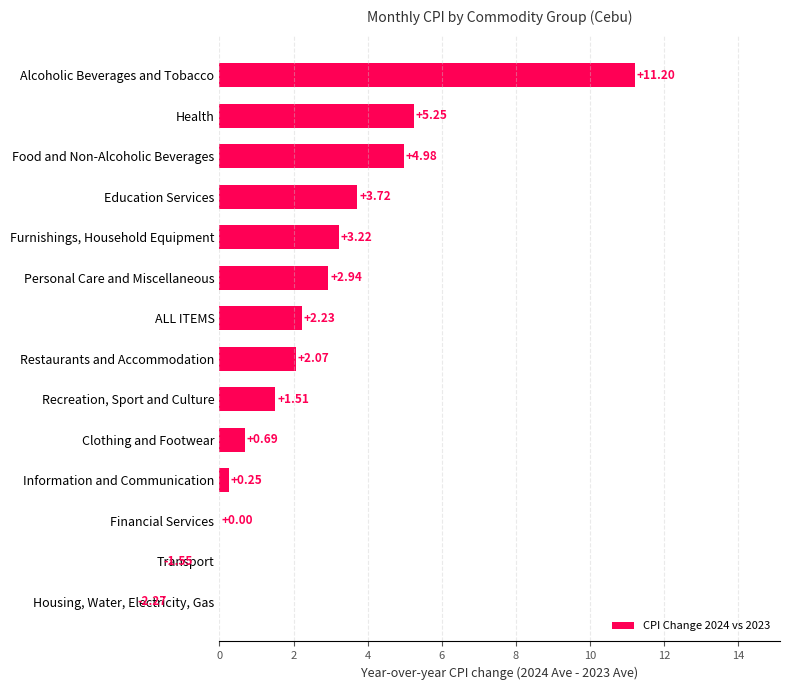

What is the maximum value shown in the chart?

11.2